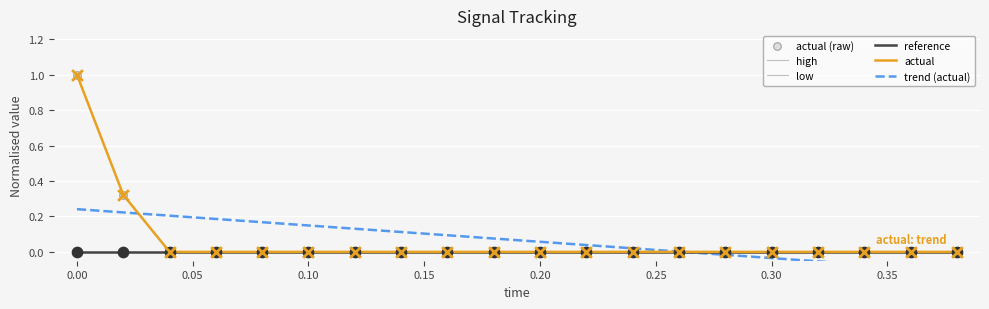

At how many categories does at least one series exceed 0?

14